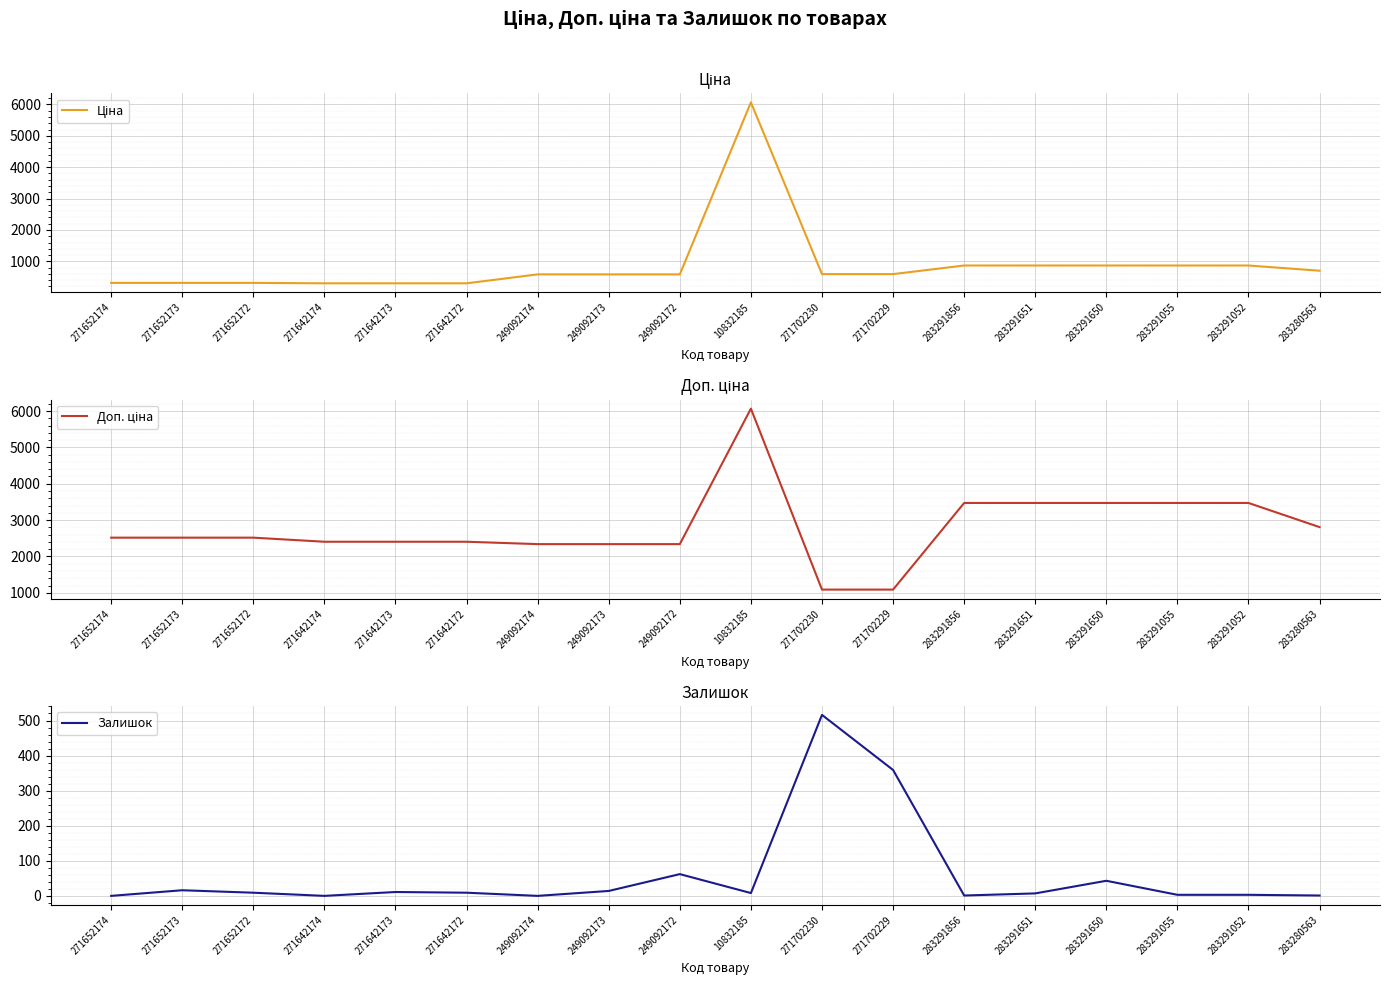

What is the difference between the second highest and minimum values in the Доп. ціна series?

2383.3